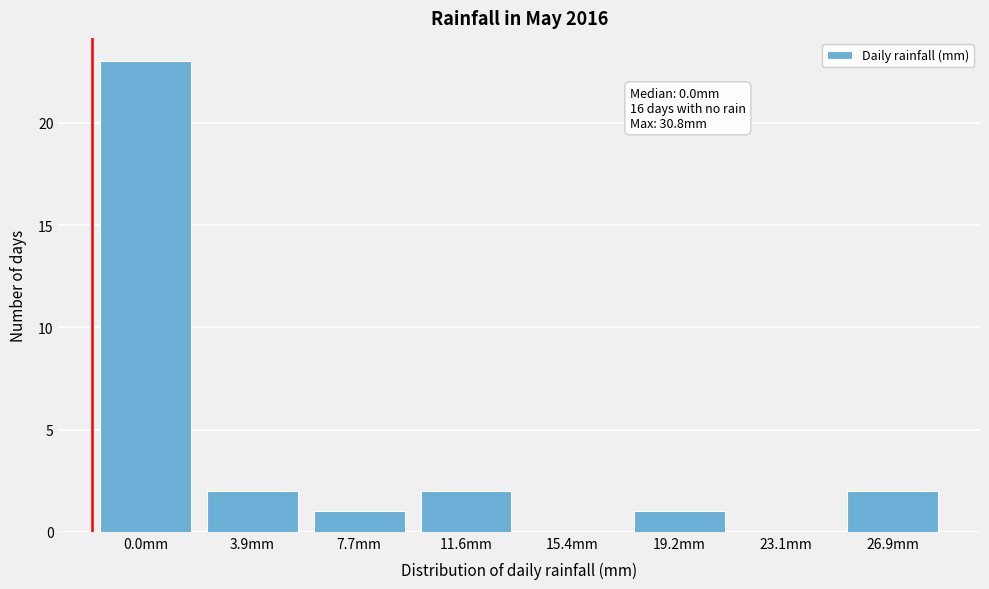

Reading left to right, list all the values displayed in this chart.

0.0mm=23	3.9mm=2	7.7mm=1	11.6mm=2	15.4mm=0	19.2mm=1	23.1mm=0	26.9mm=2